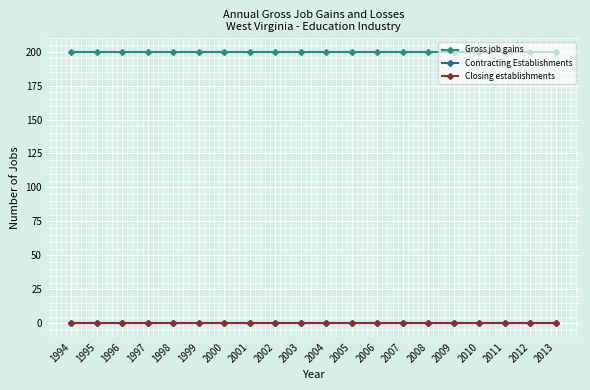

Is the value of Closing establishments at 1996 greater than the value of Contracting Establishments at 2000?

No